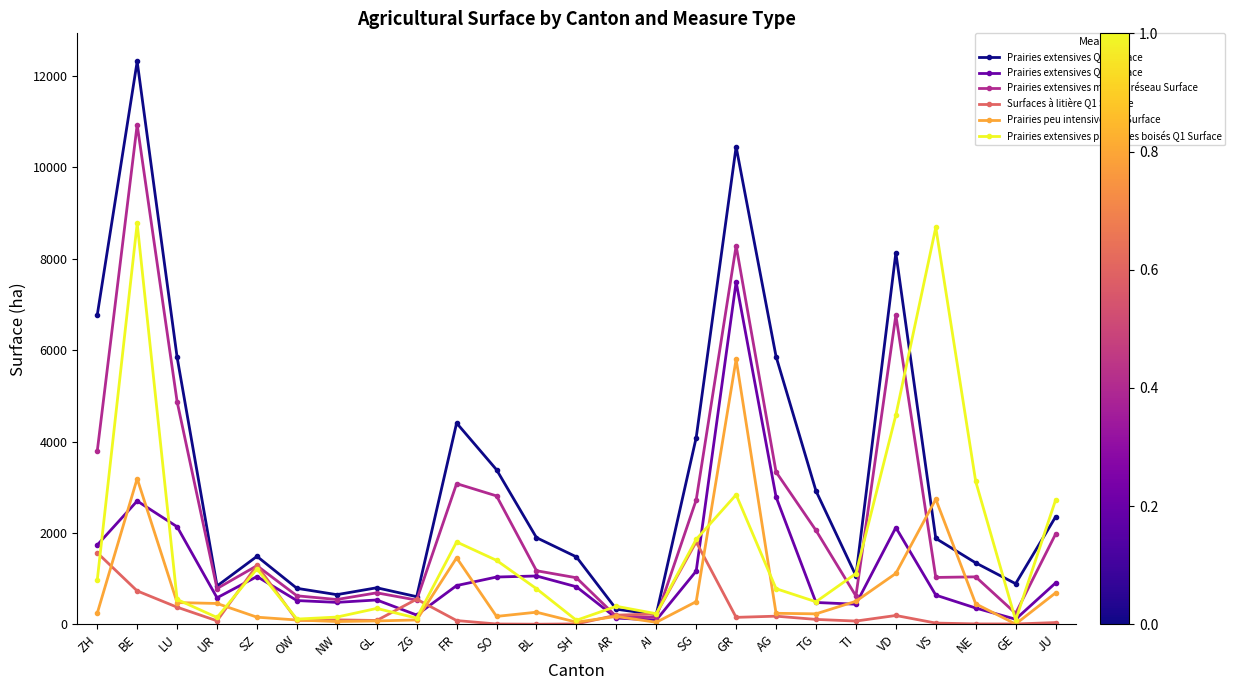

Which series has the largest range (max minus min)?

Prairies extensives Q1 Surface